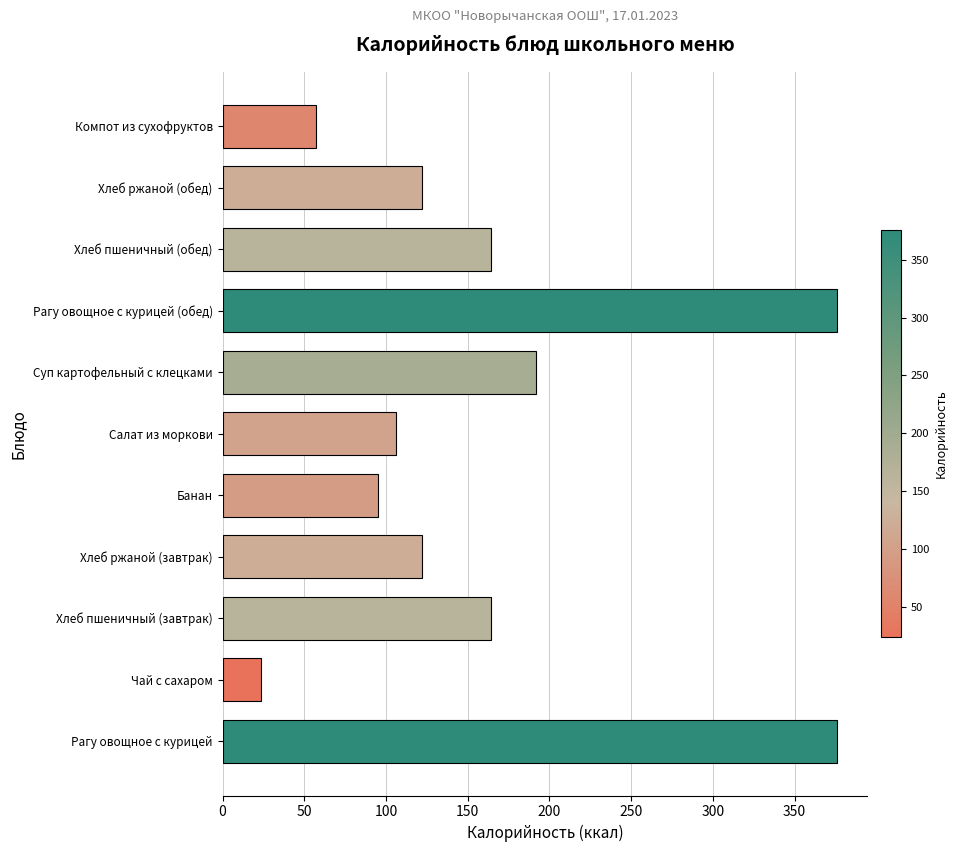

The chart shows a value of 152.3 at Салат из моркови. True or false?

False